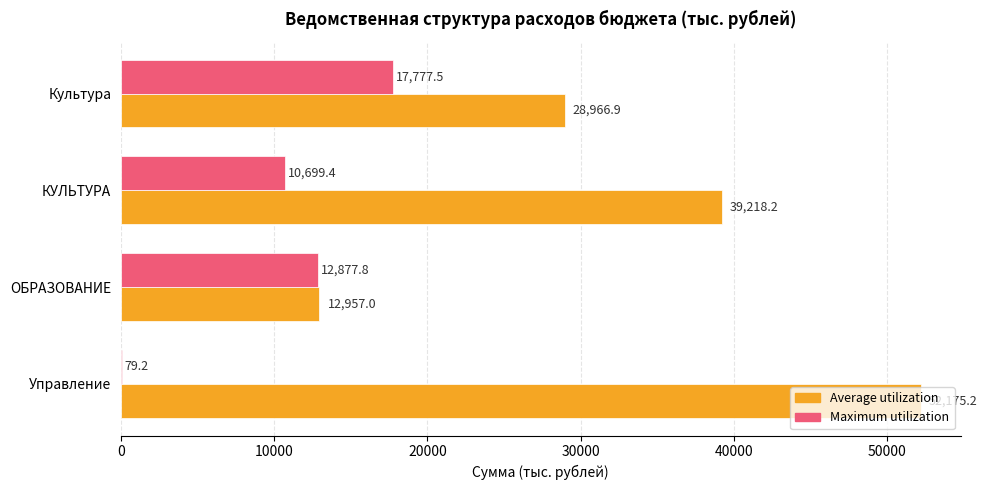

Which series changed the most between Управление and Культура?

Average utilization